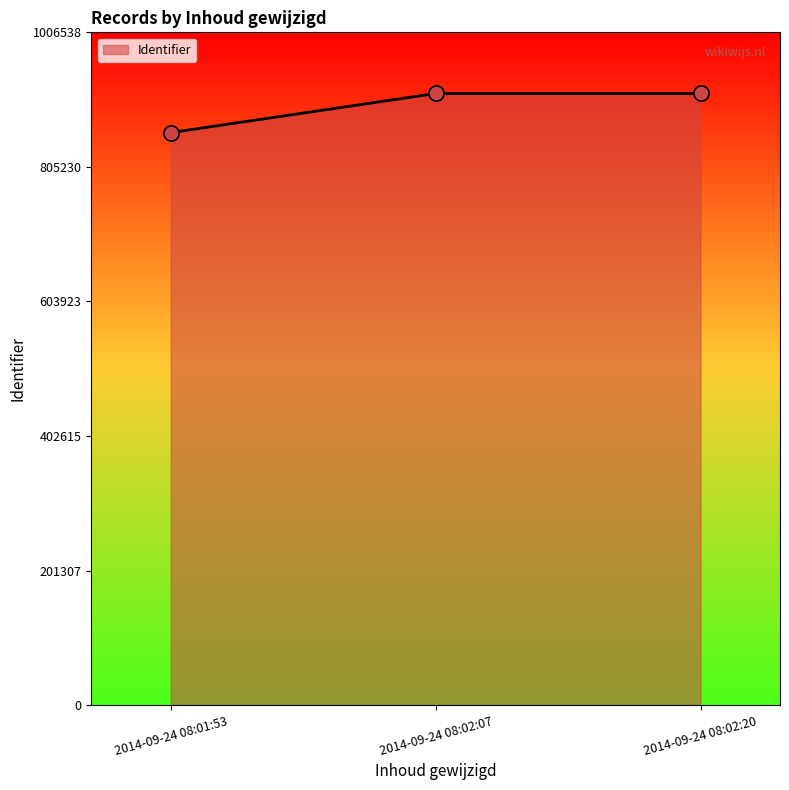

Which has a higher value, 2014-09-24 08:02:20 or 2014-09-24 08:01:53?

2014-09-24 08:02:20